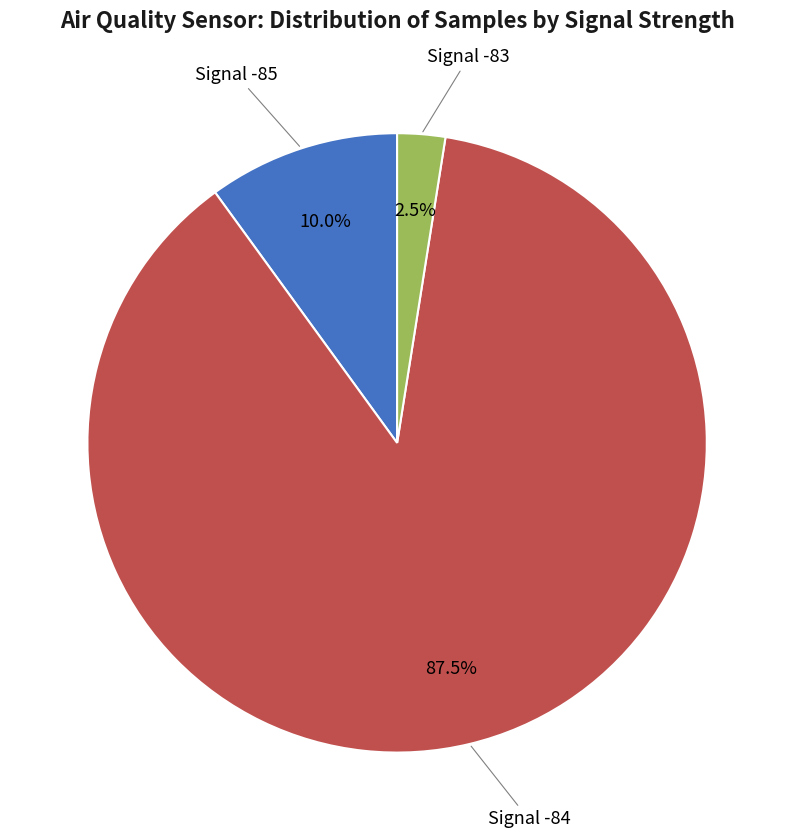

Is there any slice that represents more than half of the pie?

Yes